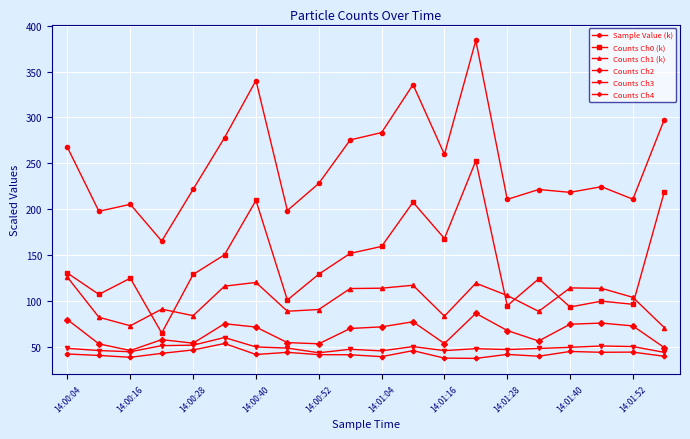

Which series has the largest total across all categories?

Sample Value (k)